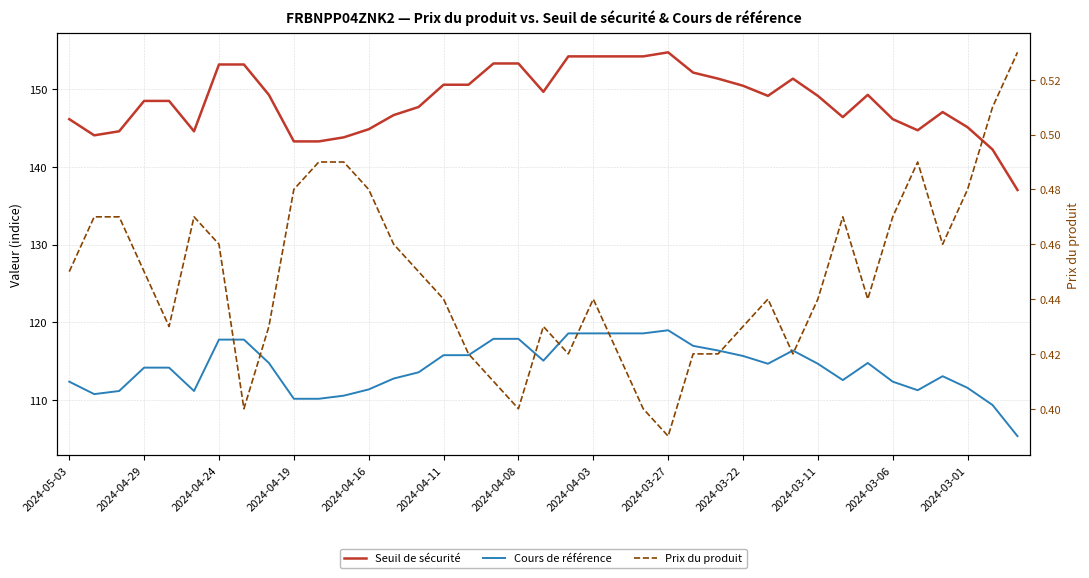

At which label does Prix du produit reach its peak?

38